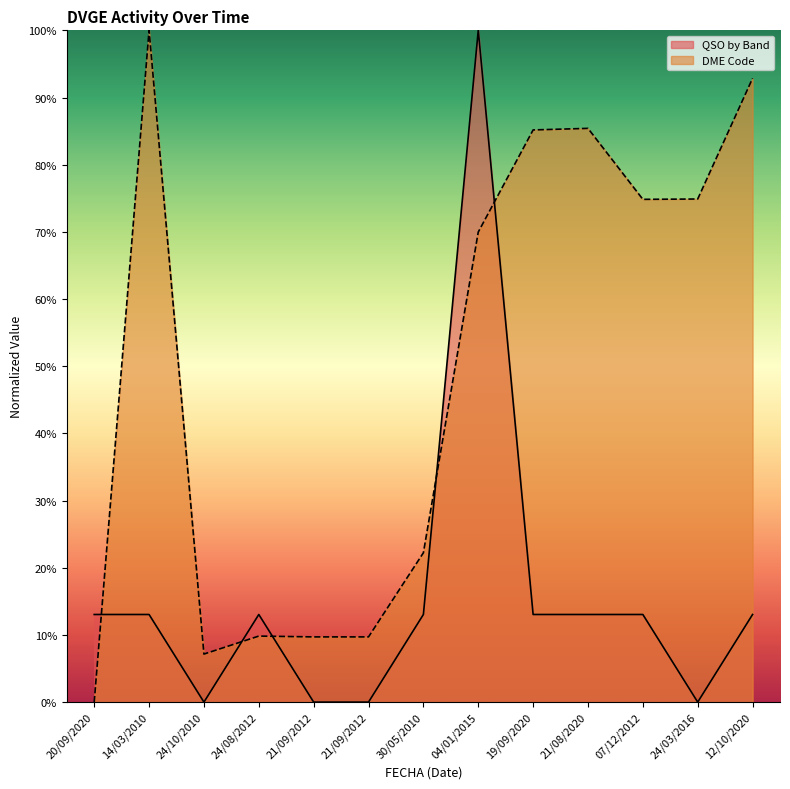

What is the highest value of the DME Code series?

100.0